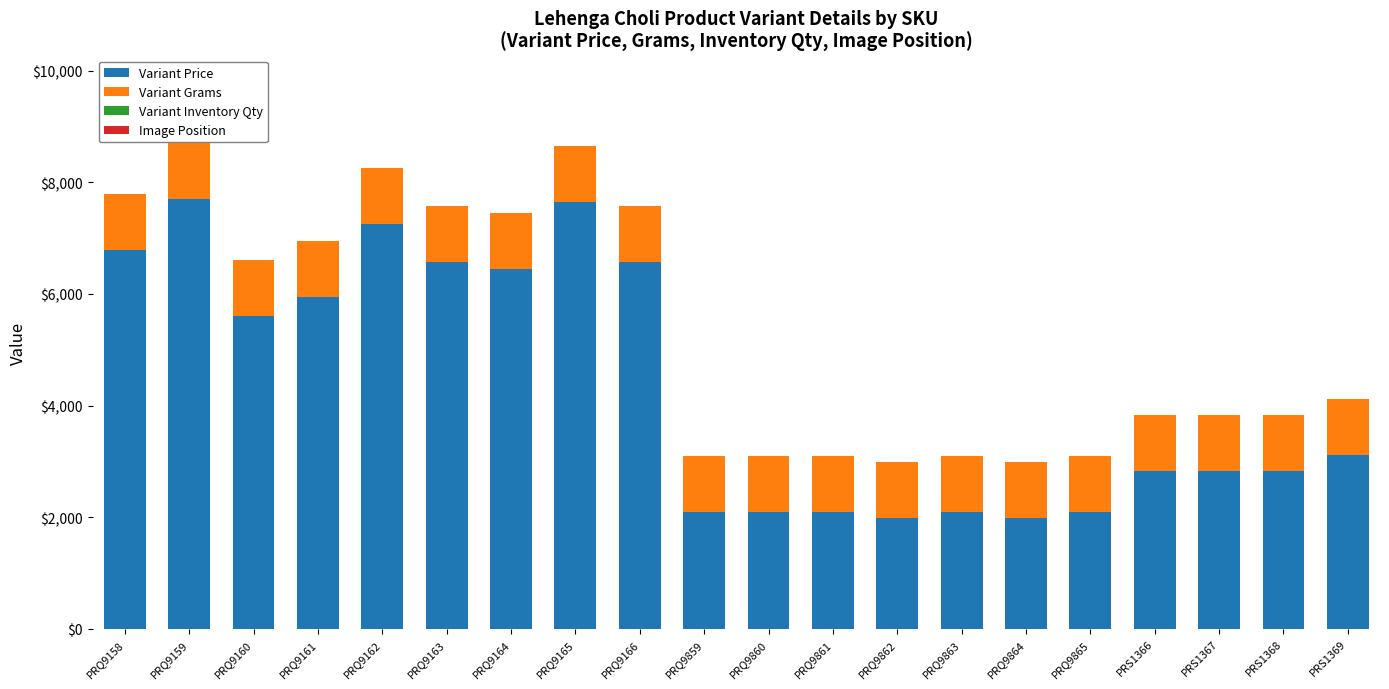

Where is Variant Price nearest to the value 4848?

PRQ9160